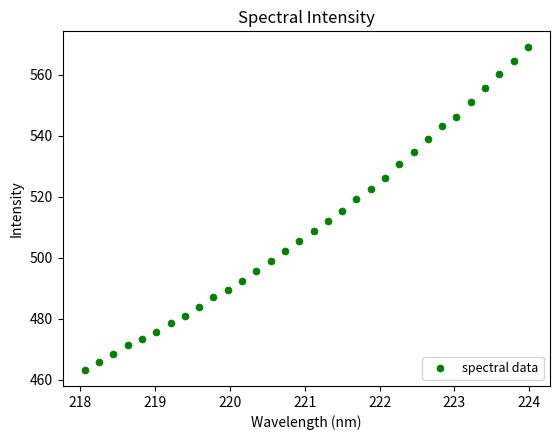

What is the range of Y values (max minus min)?

105.8